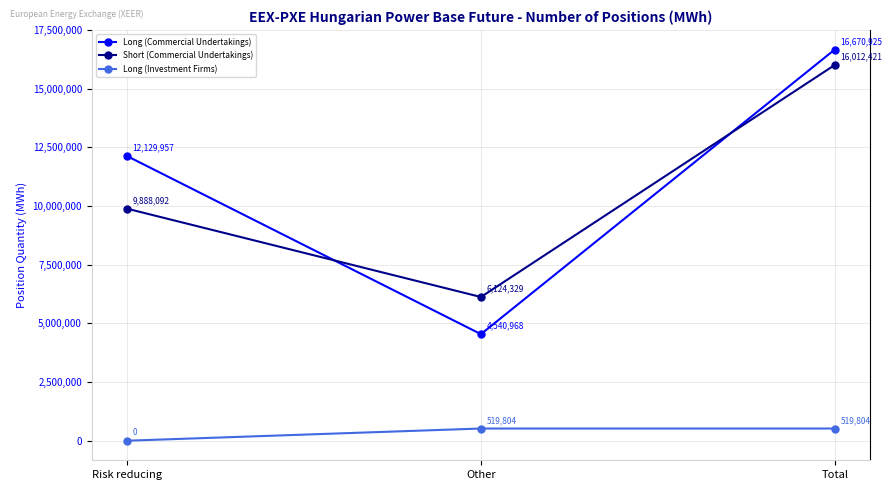

Which series has the largest range (max minus min)?

Long (Commercial Undertakings)